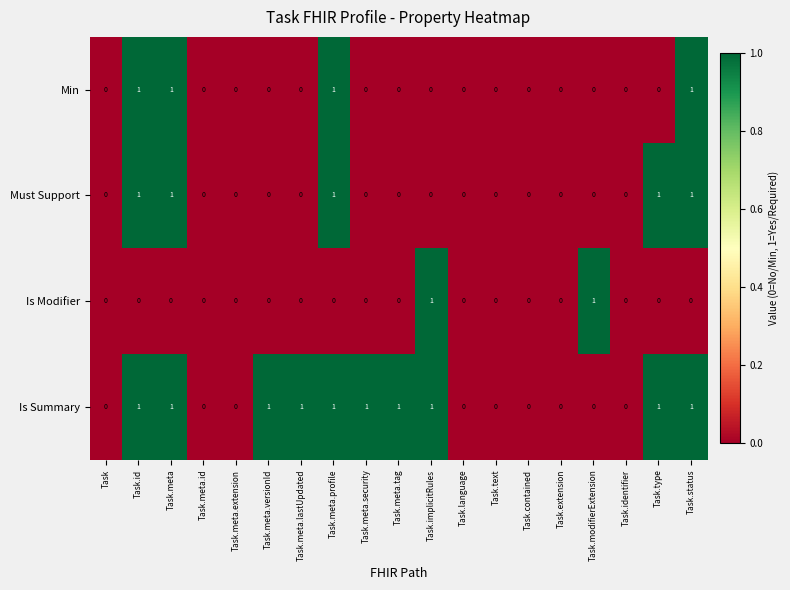

Is the value of Is Summary at Task.implicitRules greater than the value of Is Modifier at Task.meta.lastUpdated?

Yes